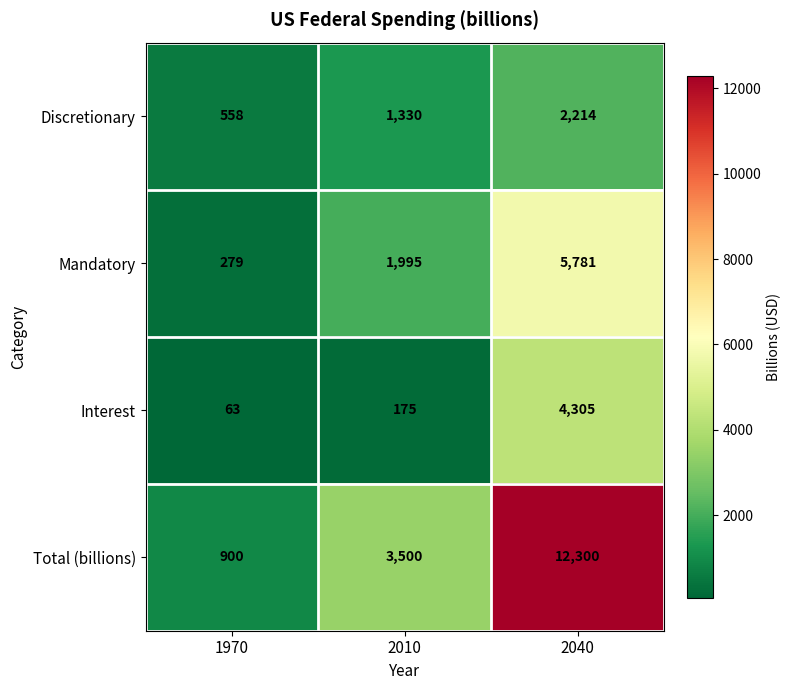

How many distinct data groups are displayed?

4